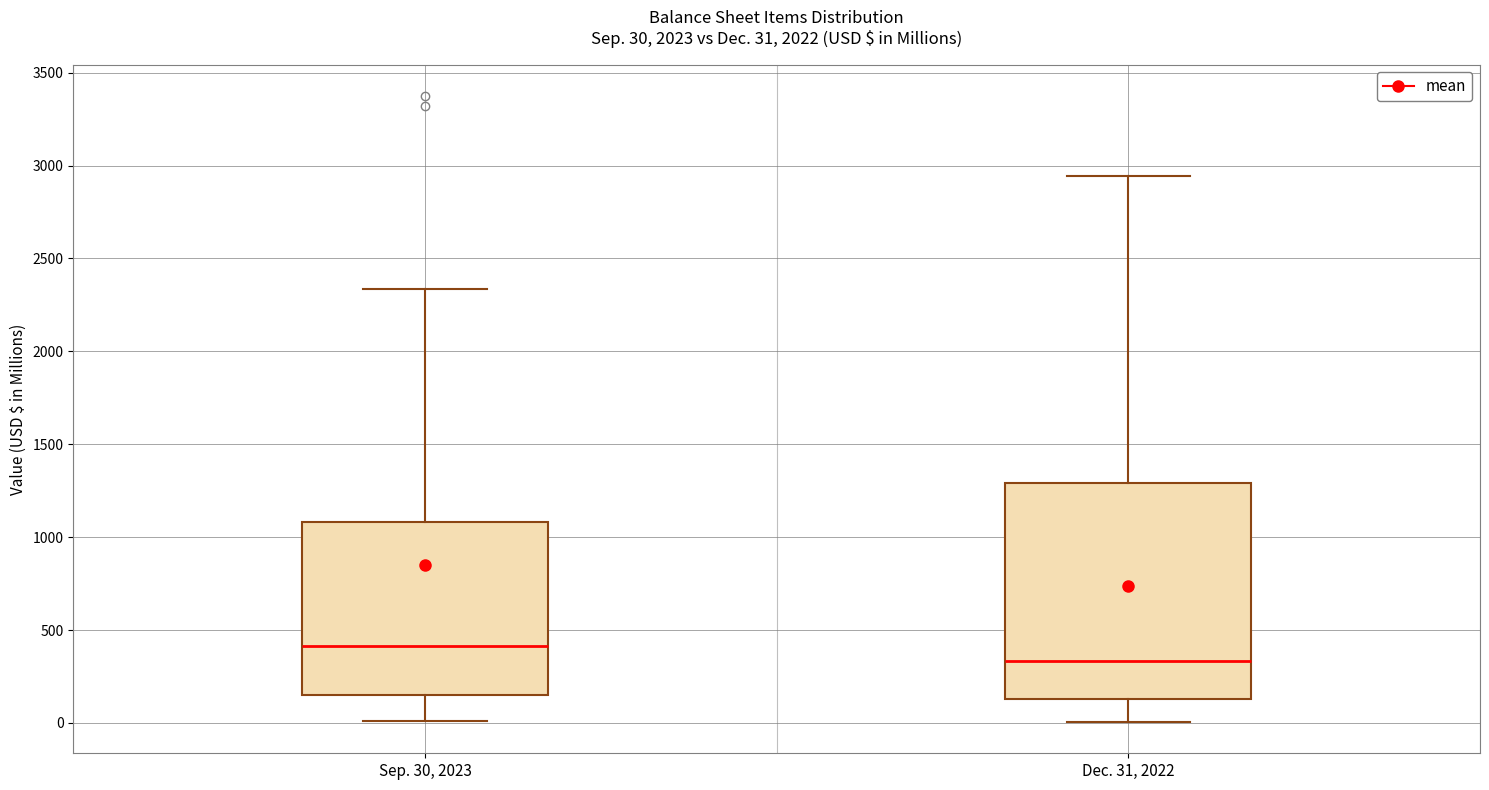

Comparing the boxes themselves (not the whiskers), which one is the tallest?

Dec. 31, 2022